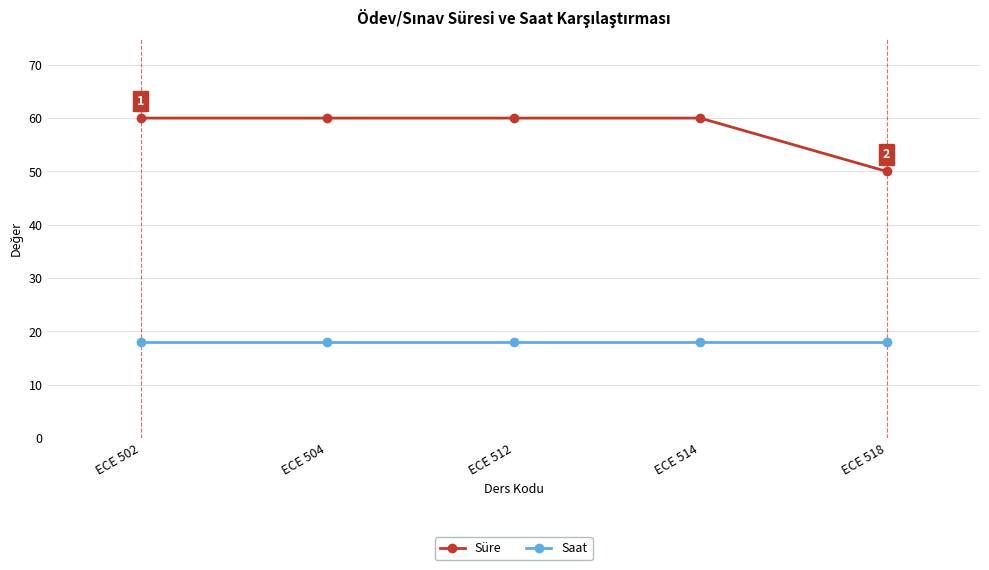

True or false: Süre has a value of 50 at ECE 518.

True